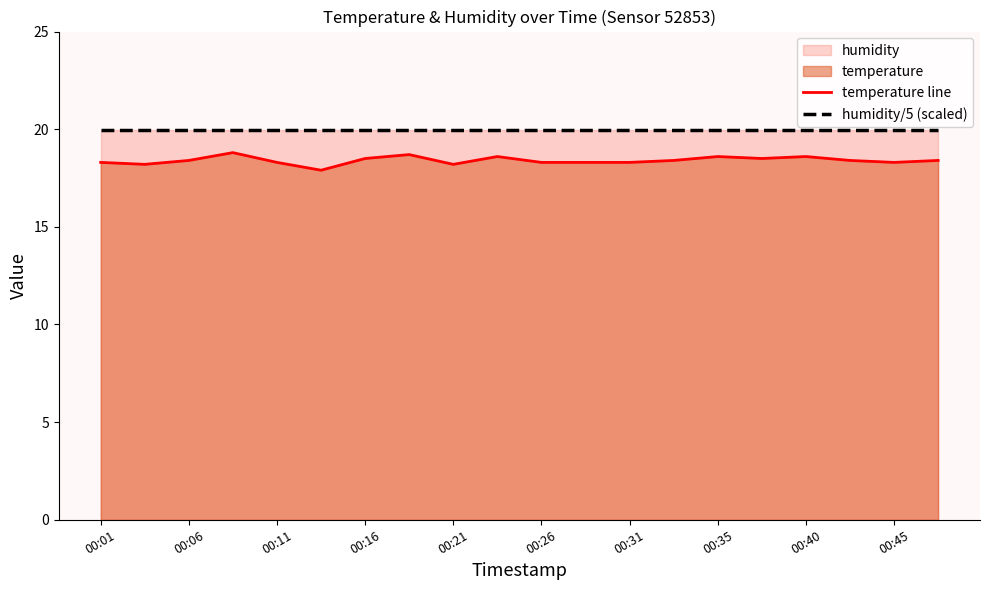

What is the sum of the temperature line values at 00:11 and 00:31?

36.6